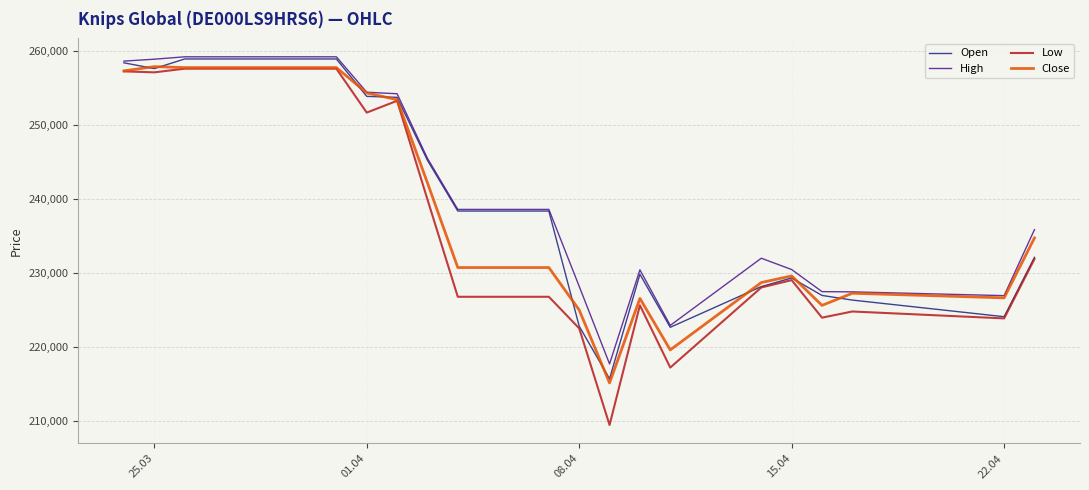

What is the maximum value shown in the chart?

259265